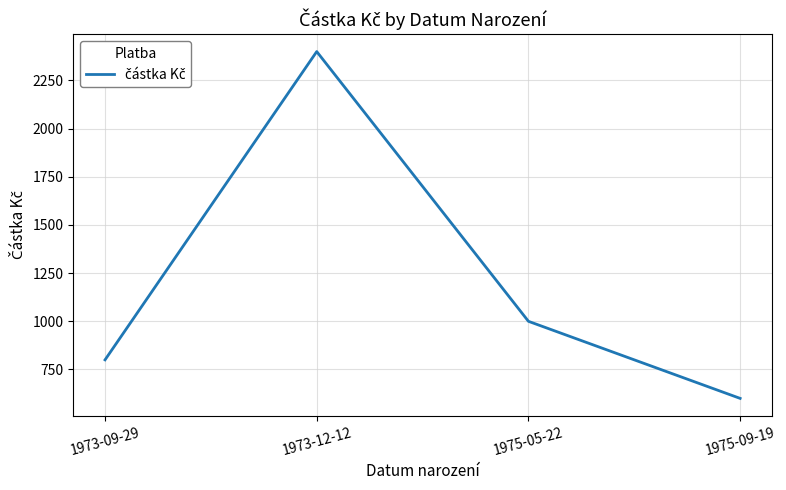

At which category does the data reach its first local peak?

1973-12-12